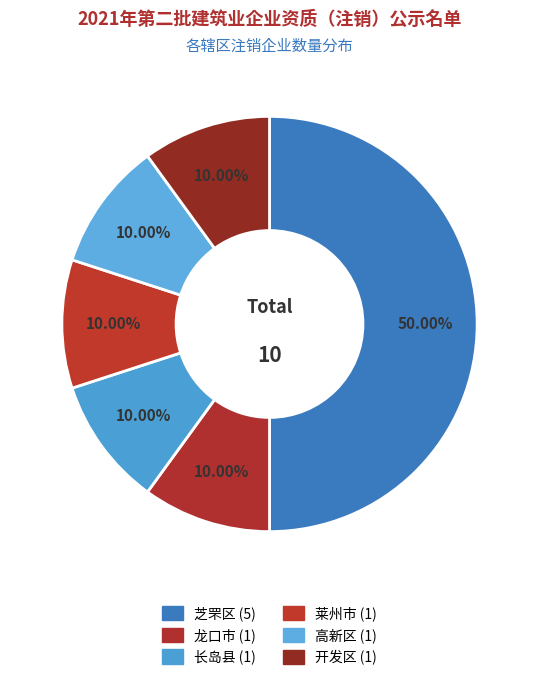

Which has a higher value, 莱州市 or 开发区?

莱州市